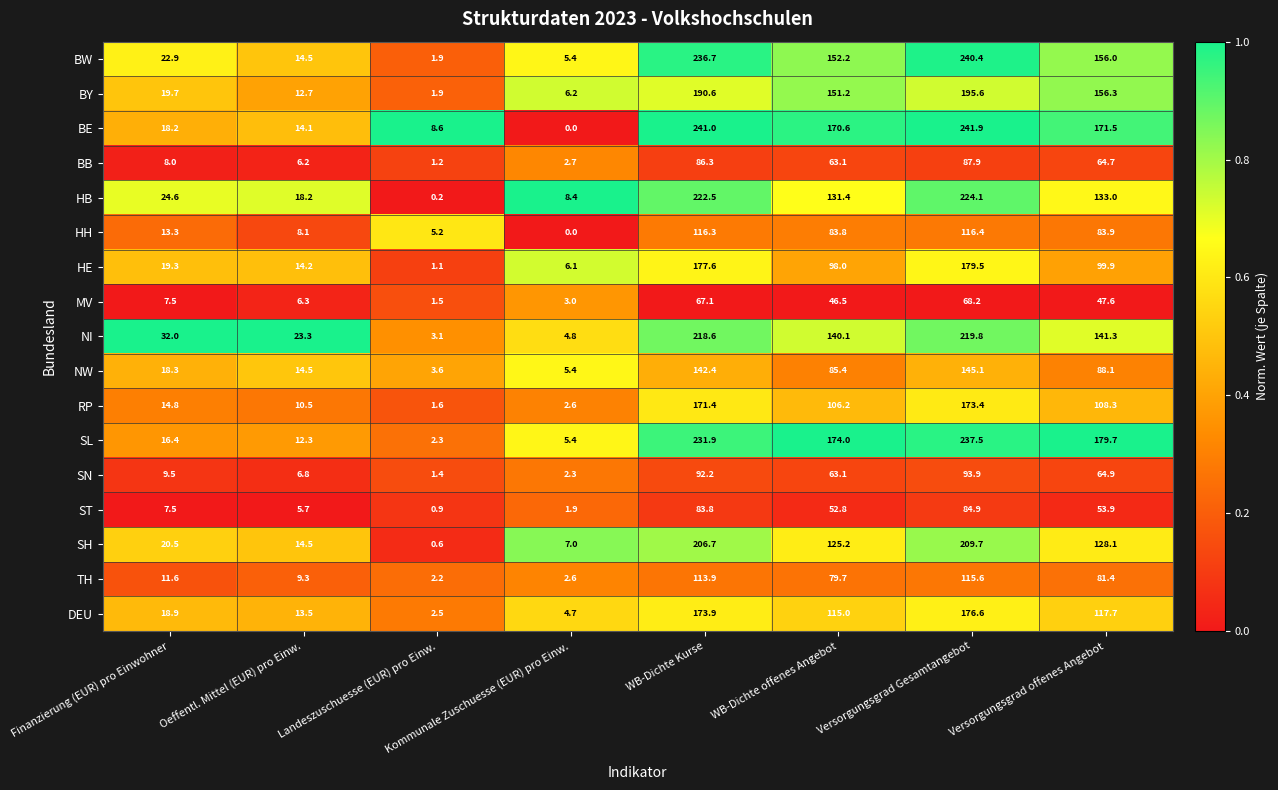

At how many categories does at least one series exceed 0?

8